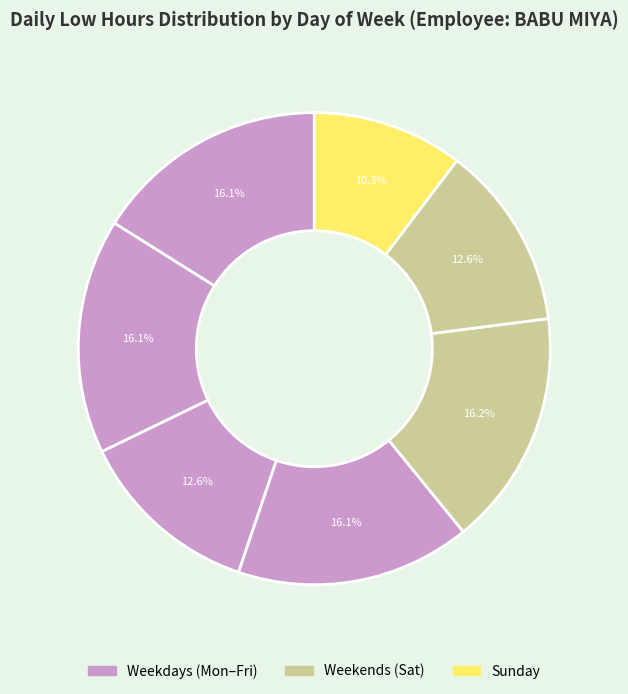

How many segments does this pie chart have?

7